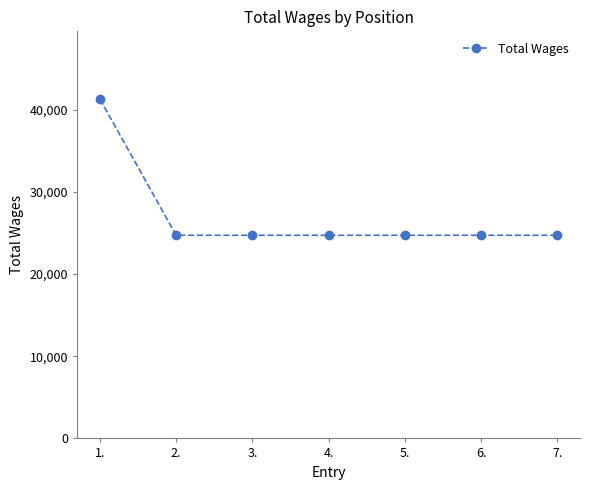

What is the sum of all values?

189645